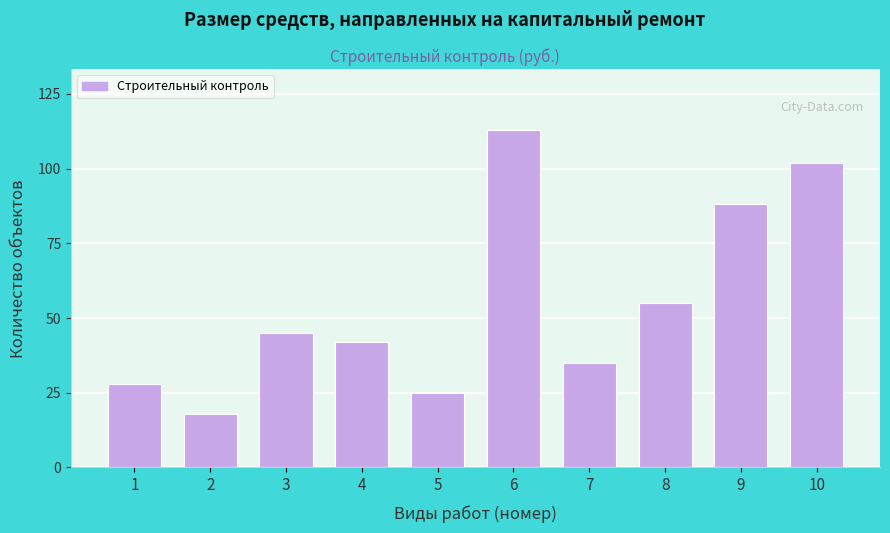

Reading right to left, list all the values displayed in this chart.

102	88	55	35	113	25	42	45	18	28